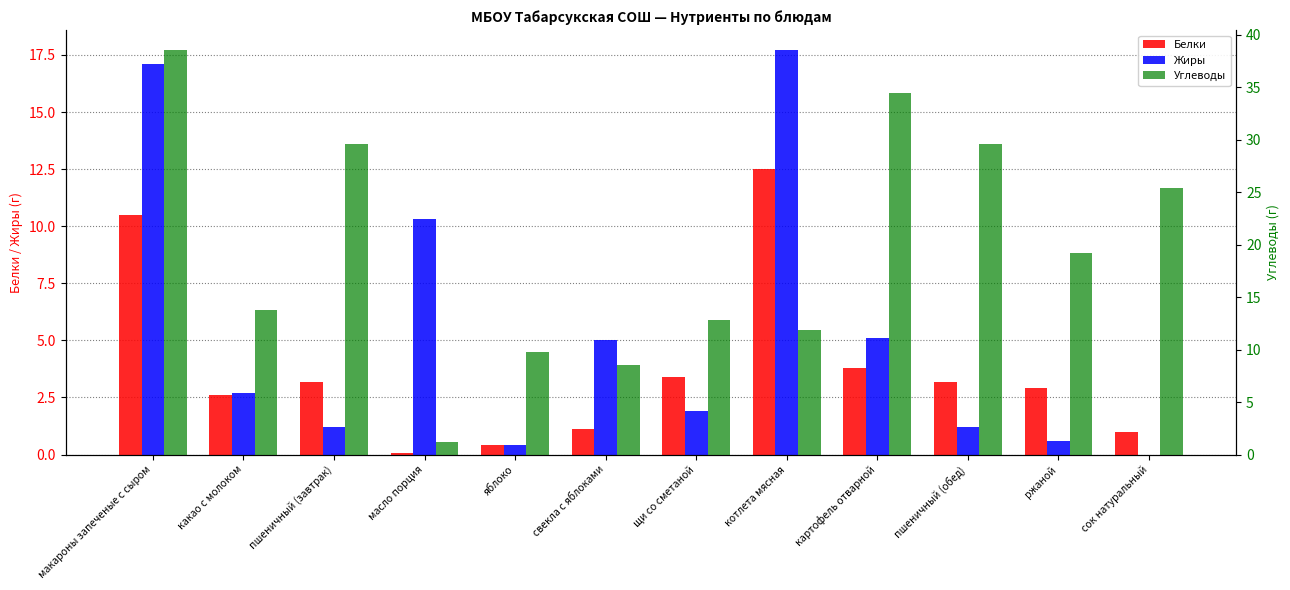

What is the difference between the maximum and minimum values in the Белки series?

12.4